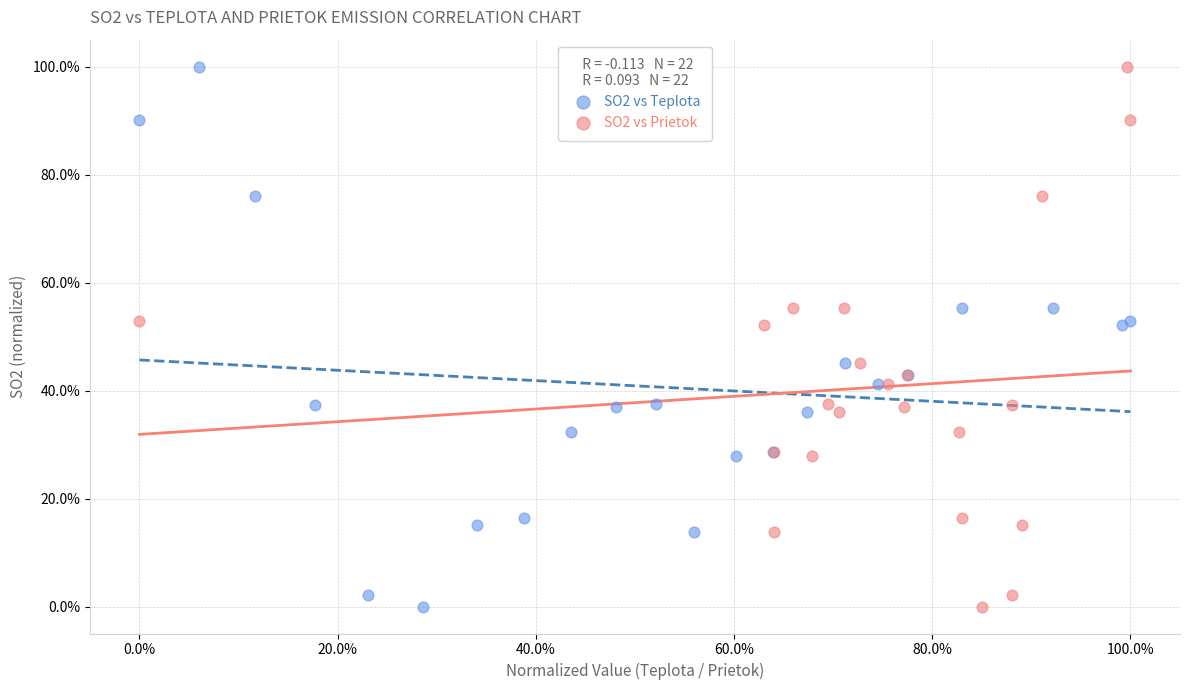

What are all the series names shown in the legend?

SO2 vs Teplota, SO2 vs Prietok